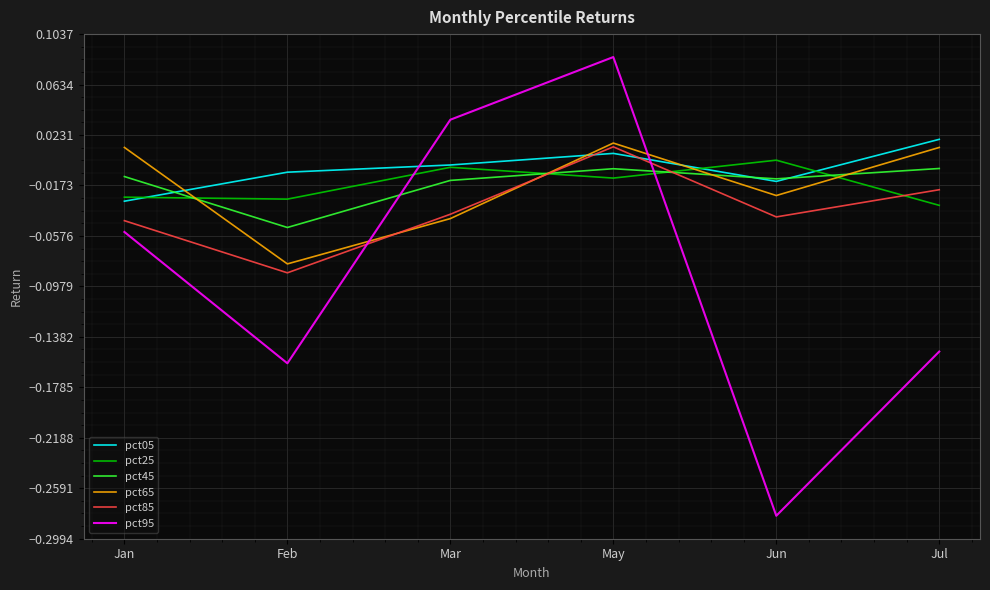

Which series has the largest range (max minus min)?

pct95